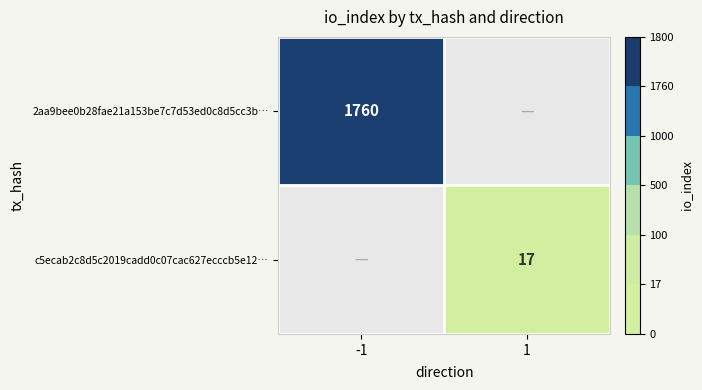

The c5ecab2c8d5c2019cadd0c07cac627ecccb5e12… series shows 11 at 1. True or false?

False